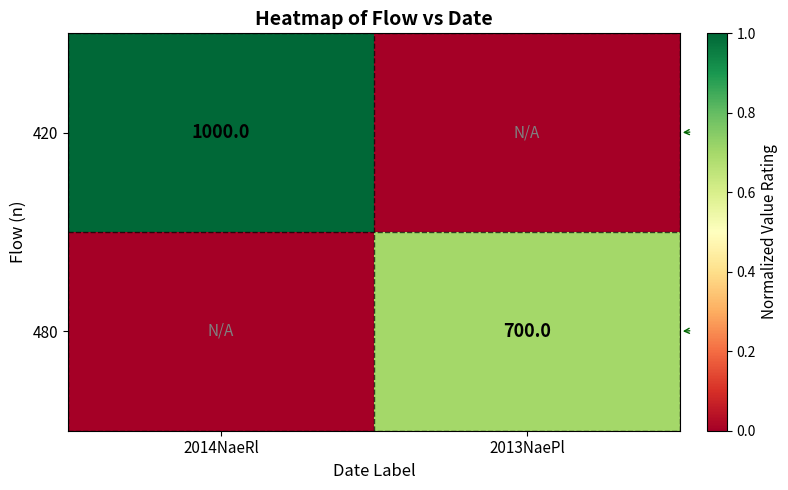

The 420 series shows 236 at 2014NaeRl. True or false?

False